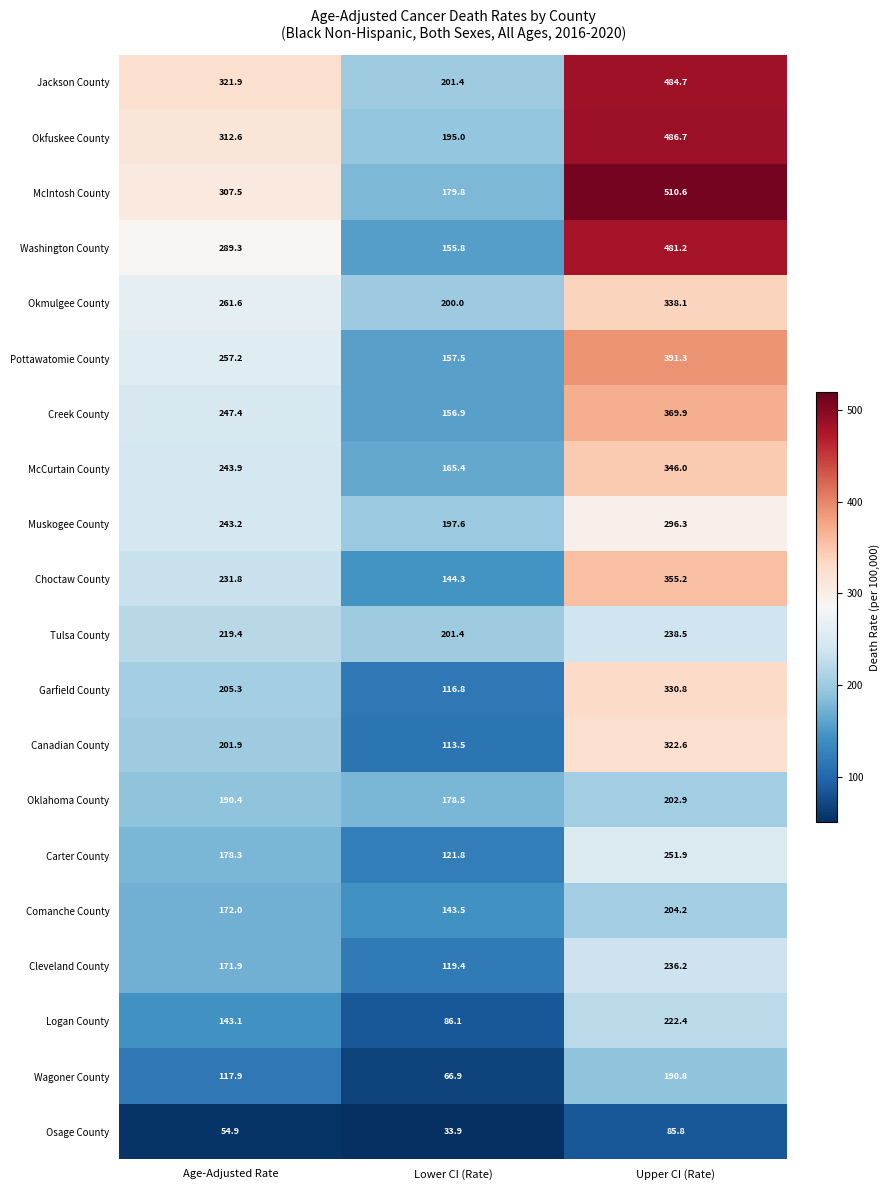

Is it true that Okmulgee County equals 200.0 at Lower CI (Rate)?

True